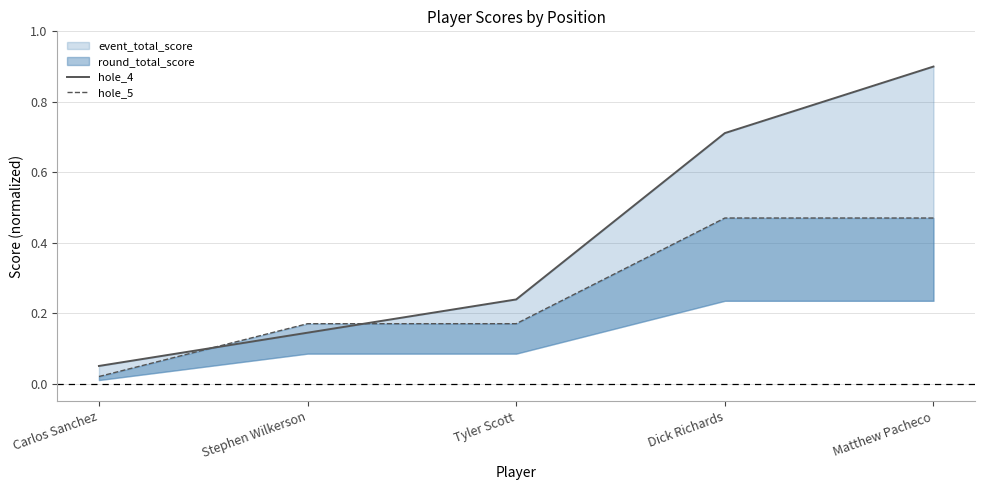

Which series has the largest total across all categories?

hole_4